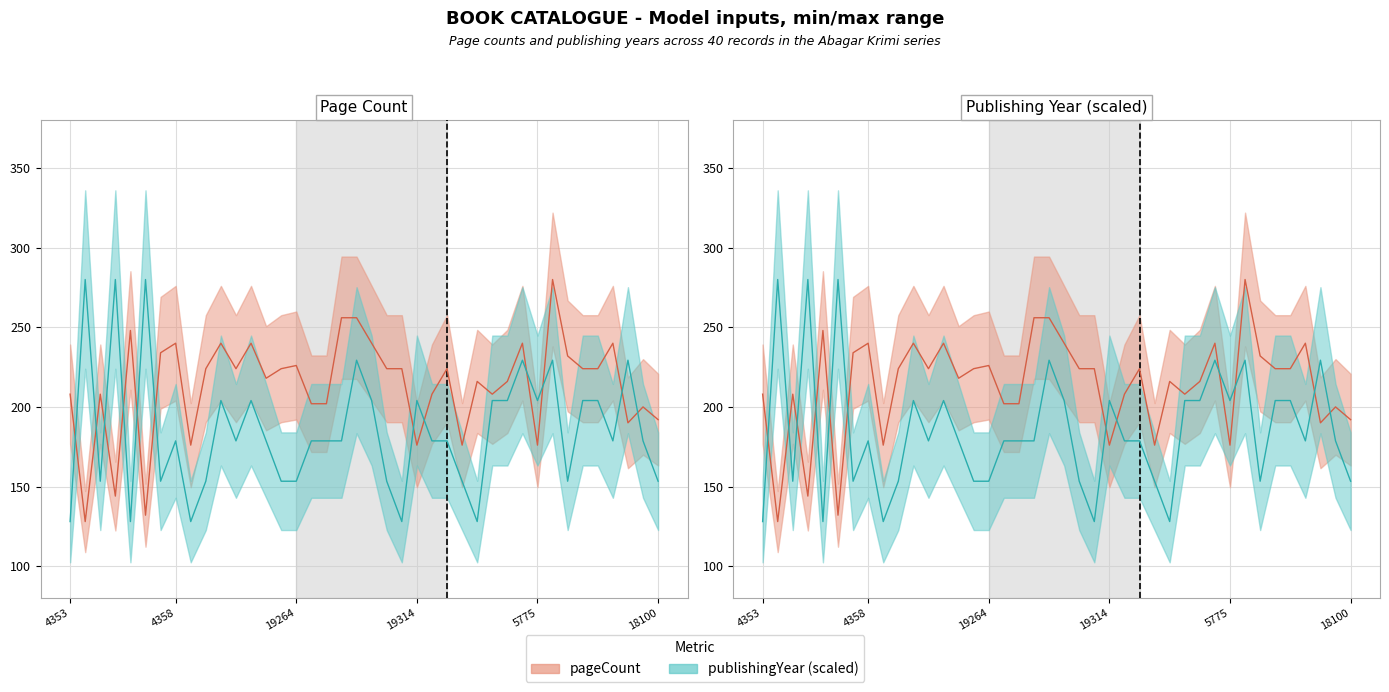

Between 4654 and 4353, which is larger?

4654